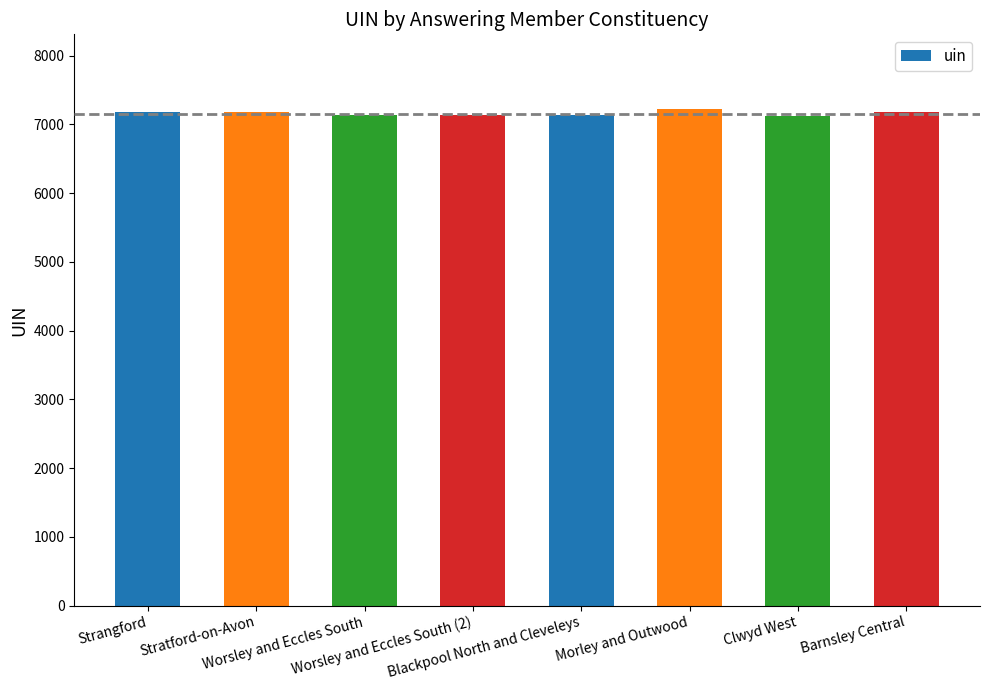

How many bars are there in total?

8